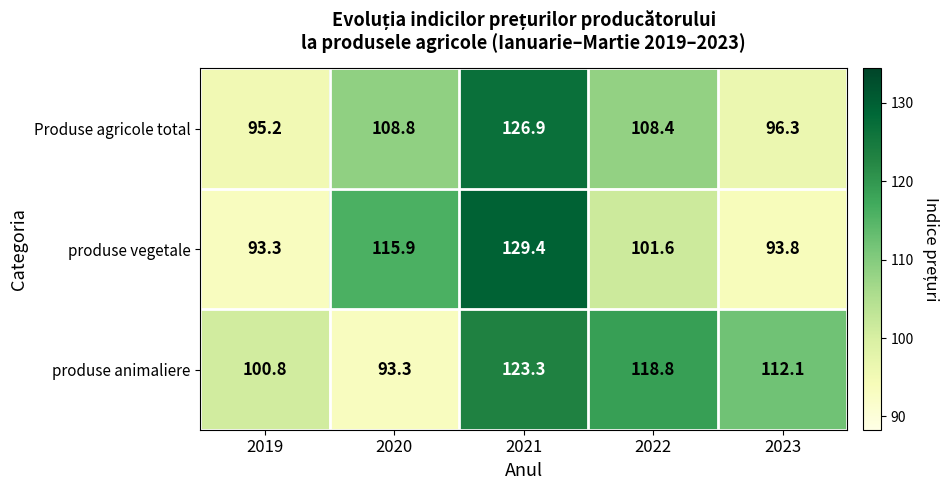

Rank the series at 2022 from lowest to highest value.

produse vegetale, Produse agricole total, produse animaliere